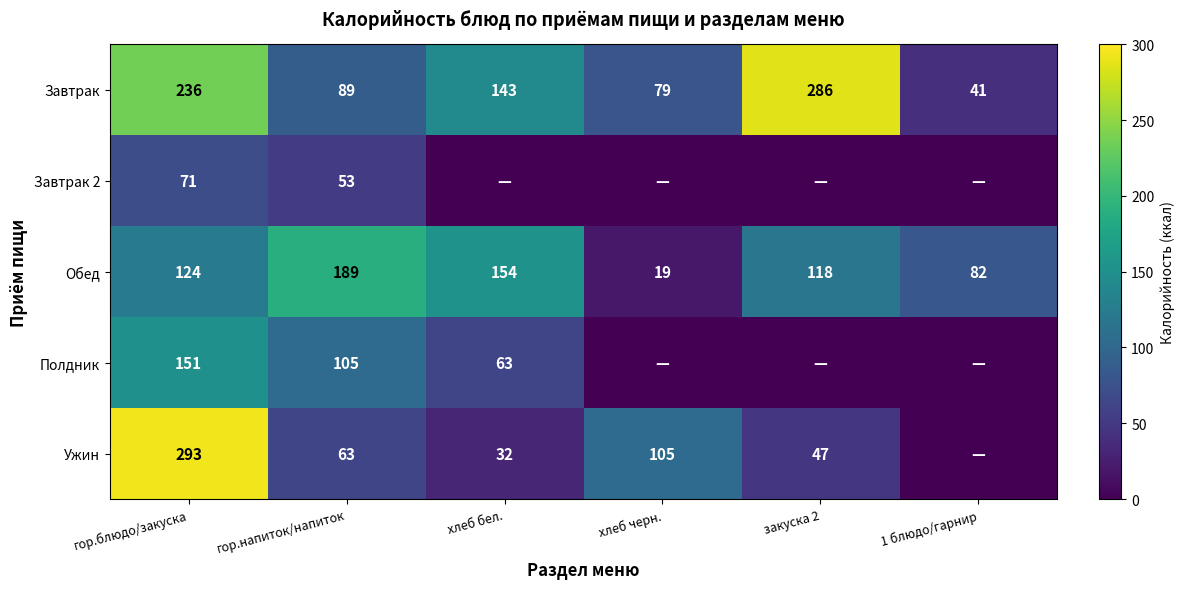

Which has a higher value, гор.напиток/напиток or закуска 2?

закуска 2